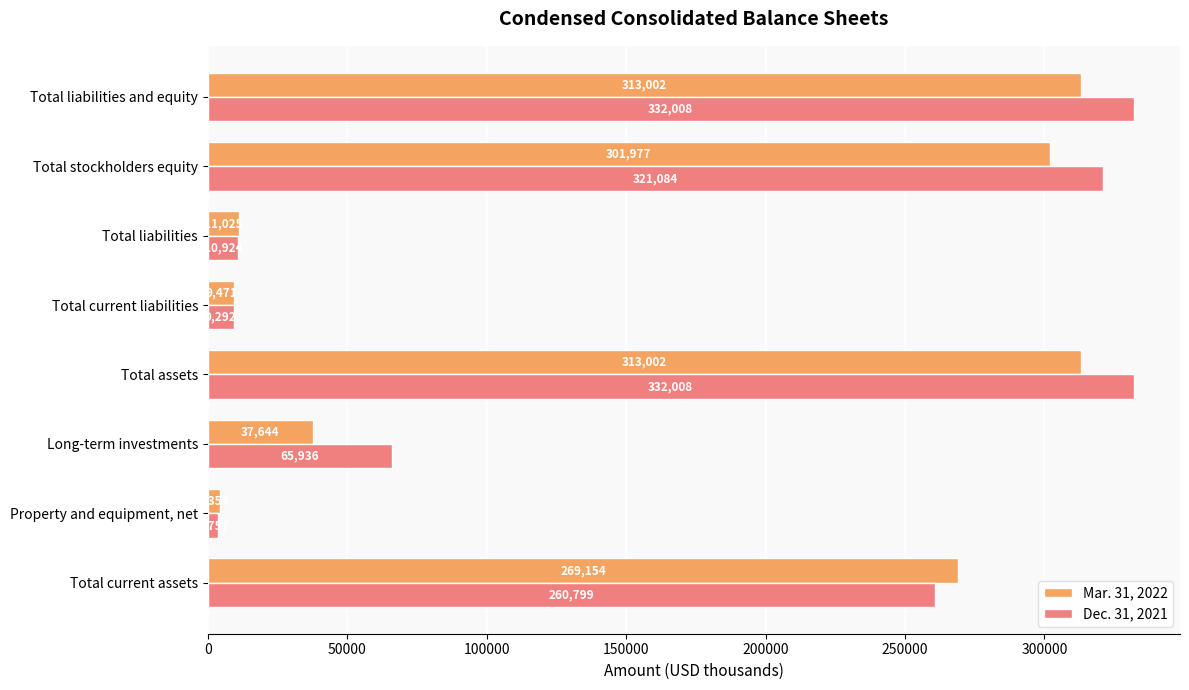

Rank the series at Total current liabilities from lowest to highest value.

Dec. 31, 2021, Mar. 31, 2022